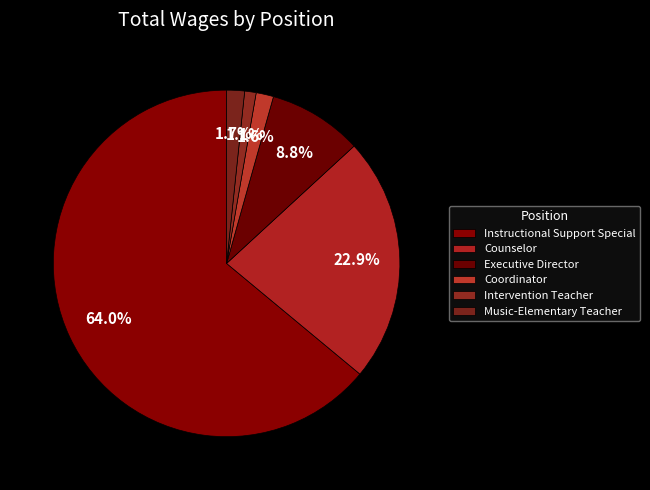

What is the largest slice in the pie chart?

Instructional Support Special